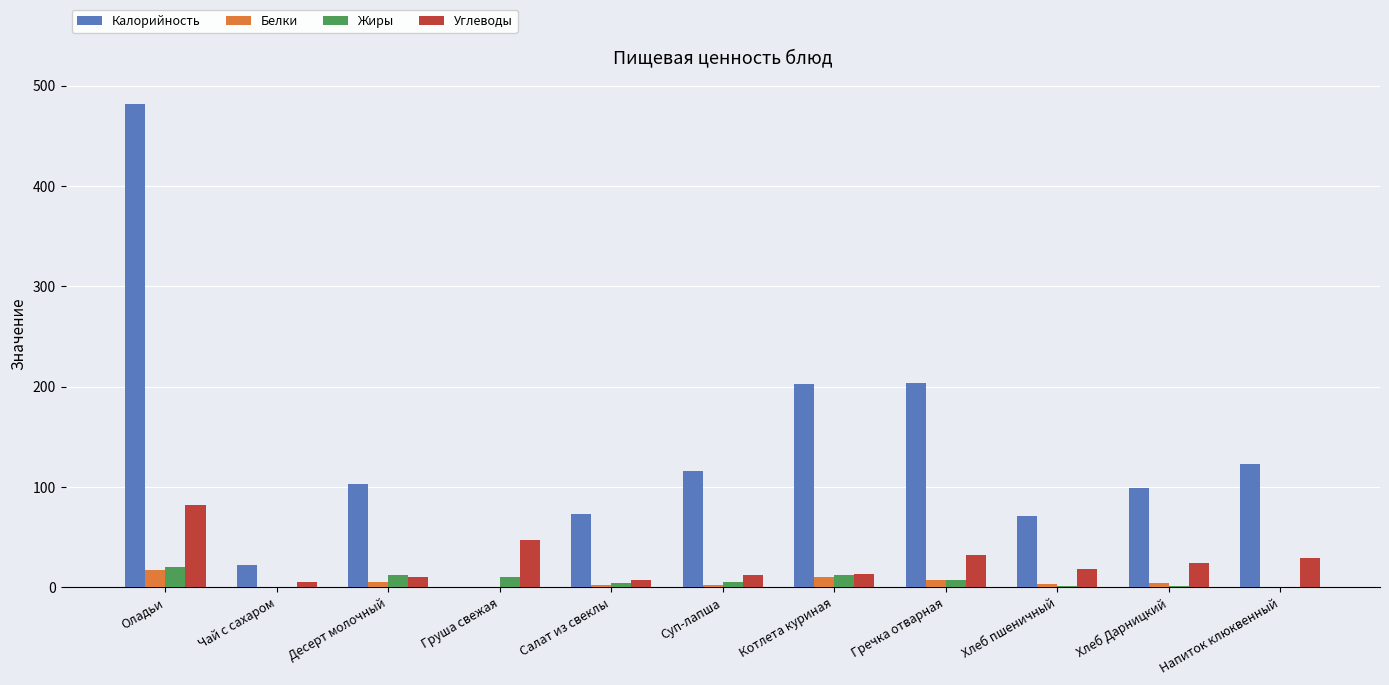

What is the sum of all Углеводы values?

278.5